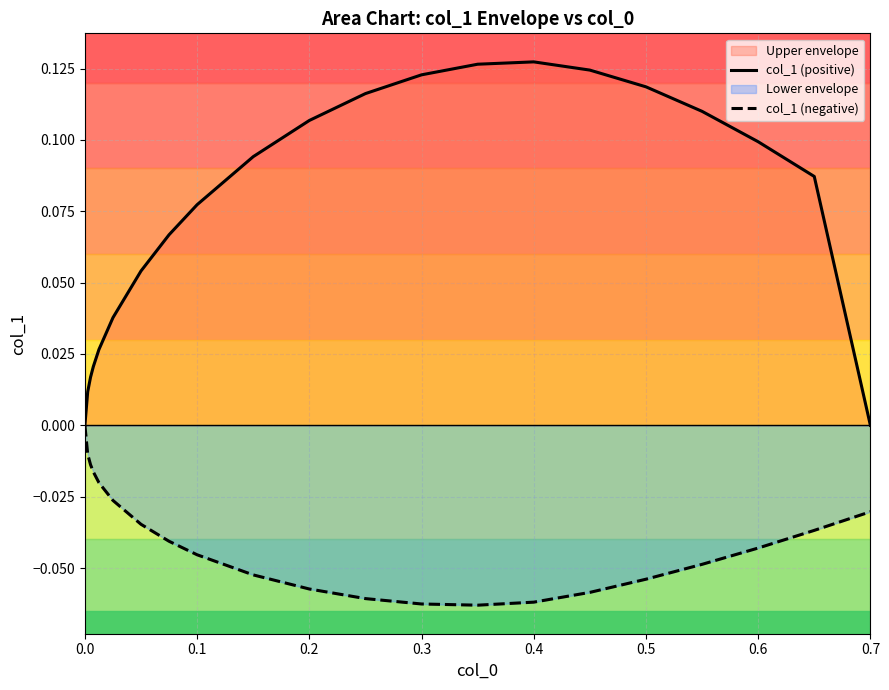

True or false: col_1 (positive) has more than 0 interior local peaks.

True